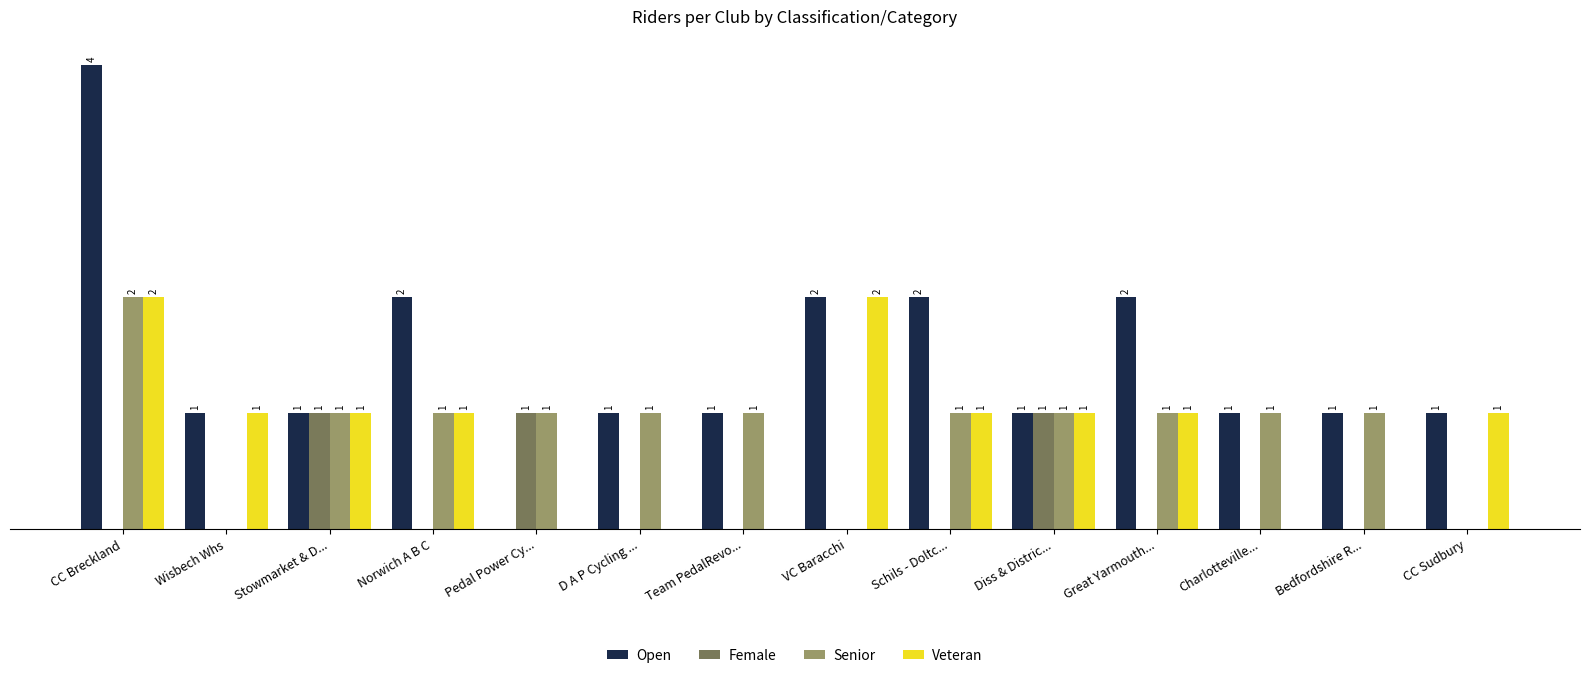

Which series changed the most between Norwich A B C and Pedal Power Cy...?

Open